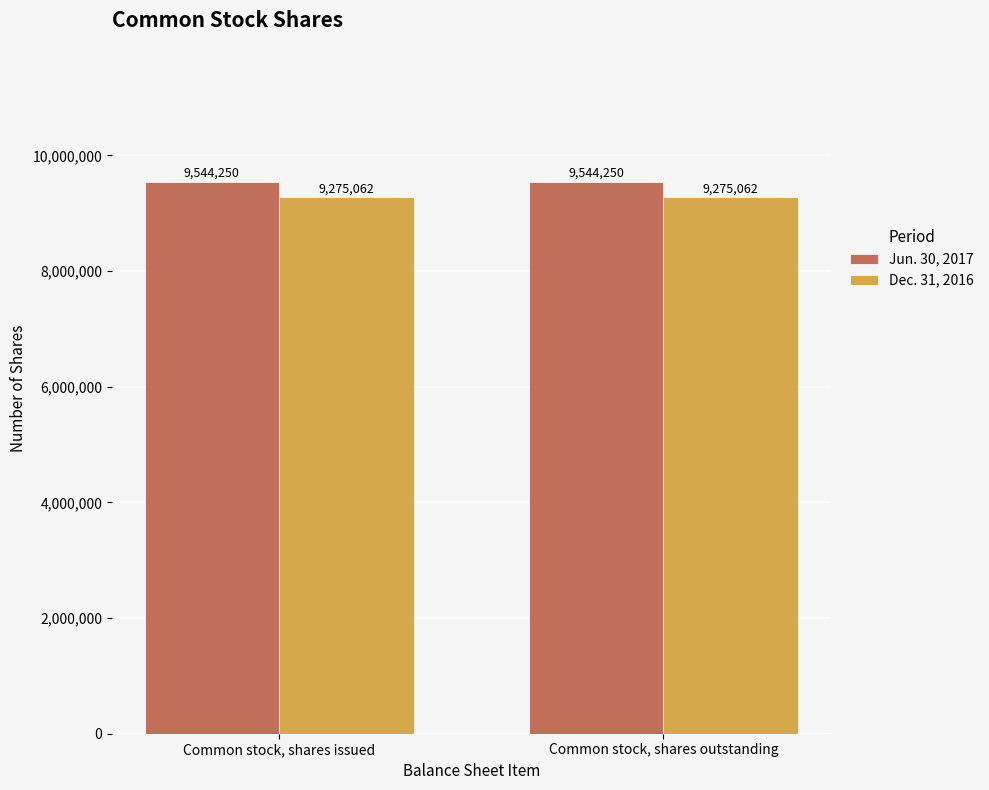

List the series in order of their overall mean, highest first.

Jun. 30, 2017, Dec. 31, 2016